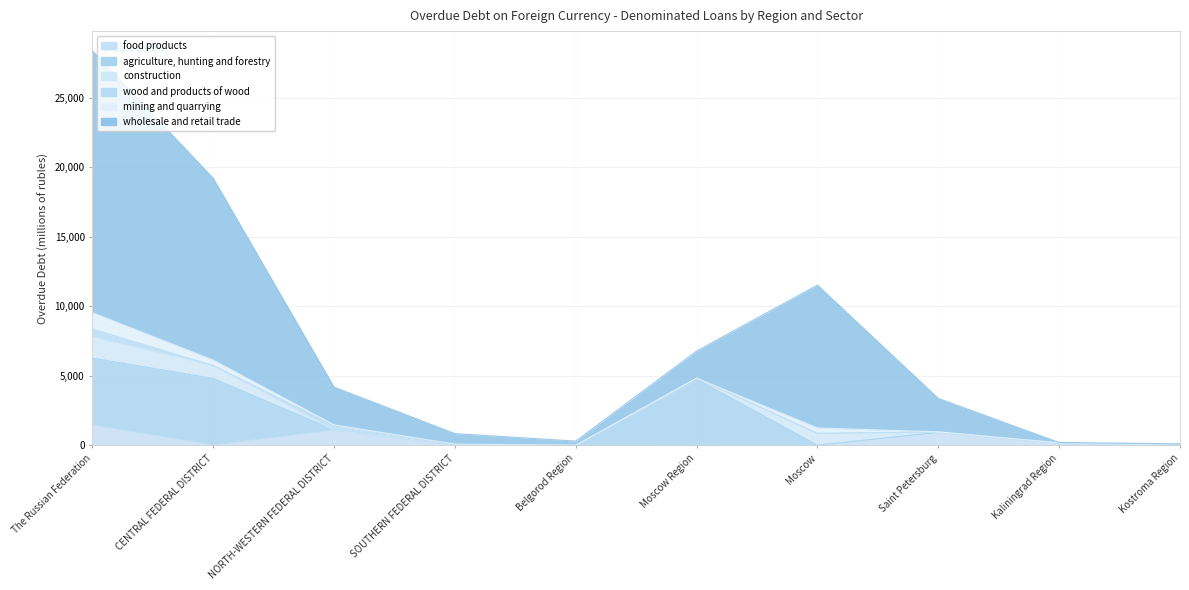

What is the average value of the agriculture, hunting and forestry series?

1438